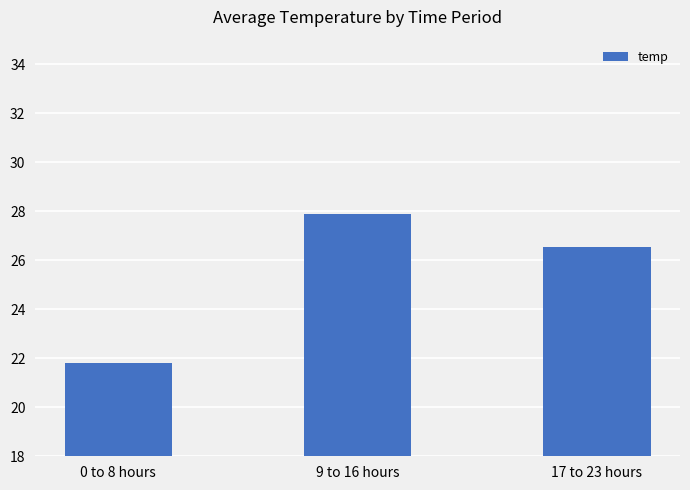

The value at 9 to 16 hours is 27.9. True or false?

True